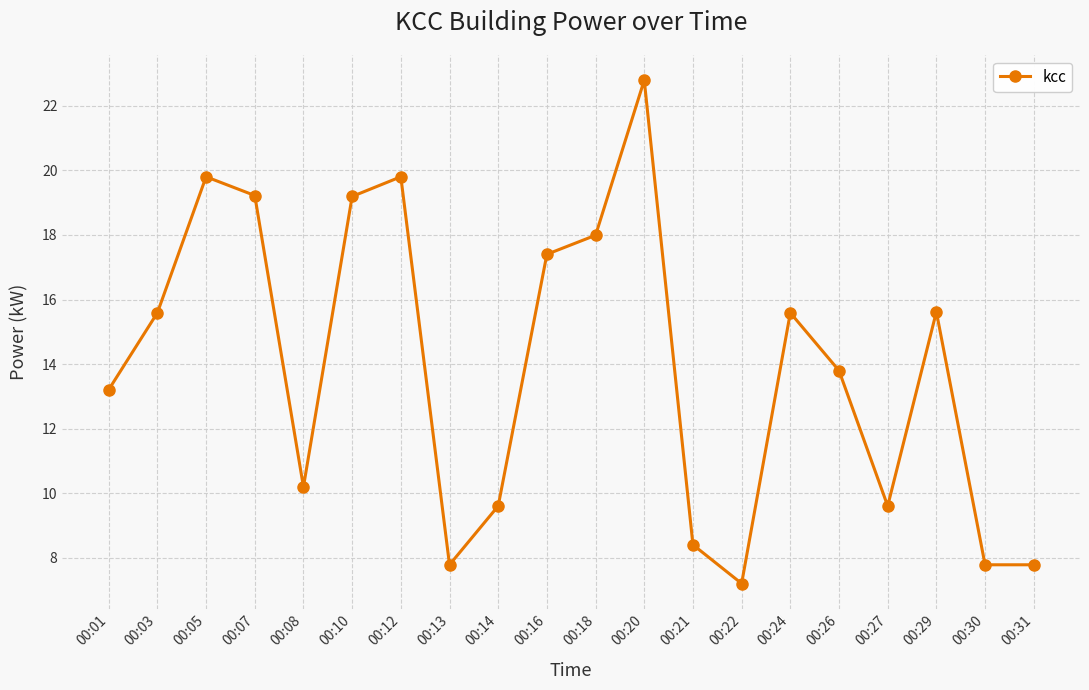

Where is the first local minimum?

00:08